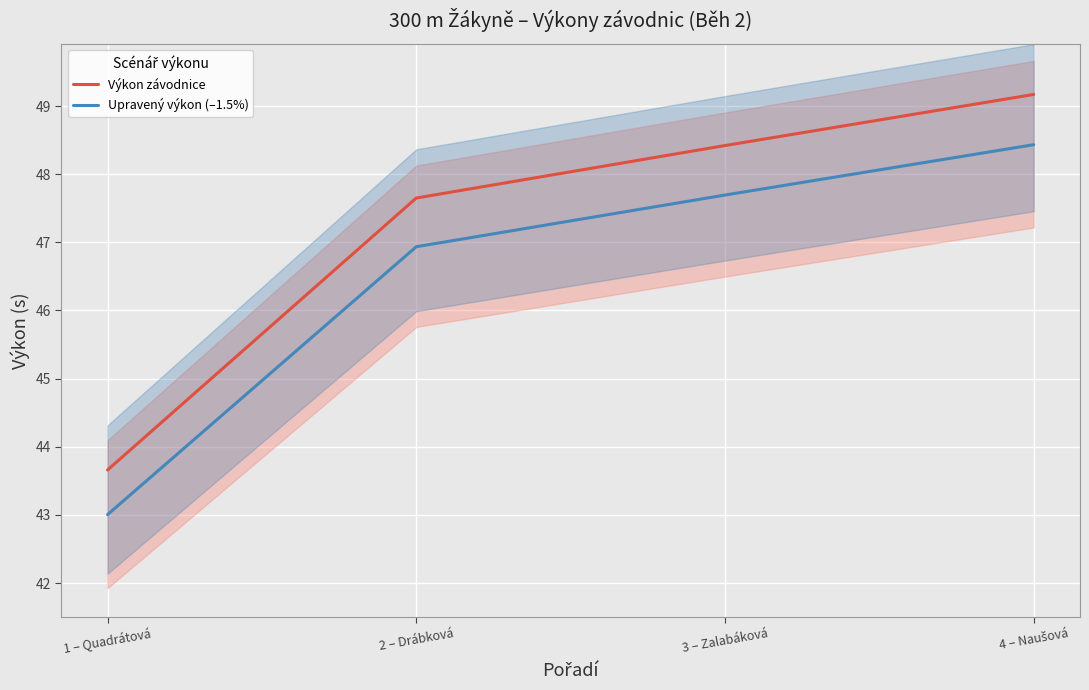

At which category is the sum across all series the highest?

4 – Naušová